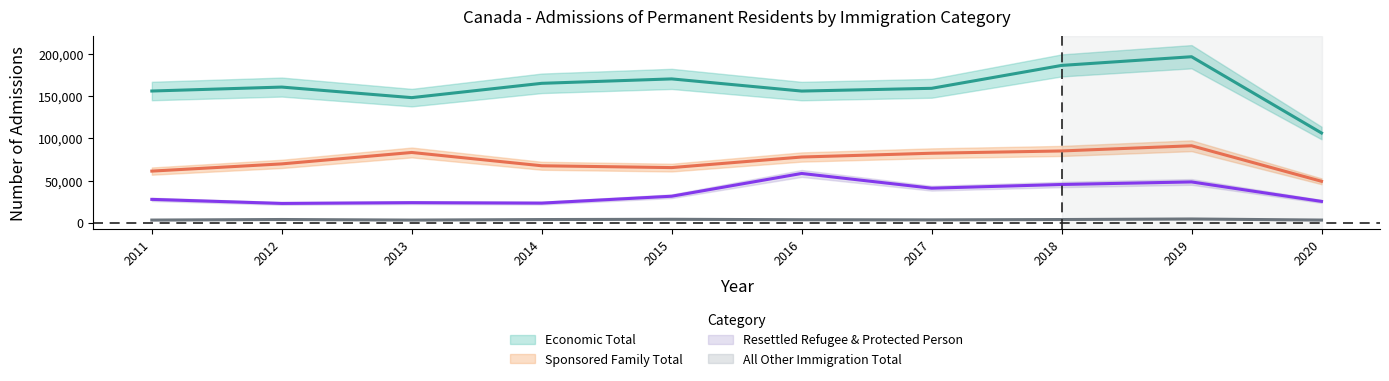

What is the value of the Sponsored Family Total point at the 2nd from the left?

69871